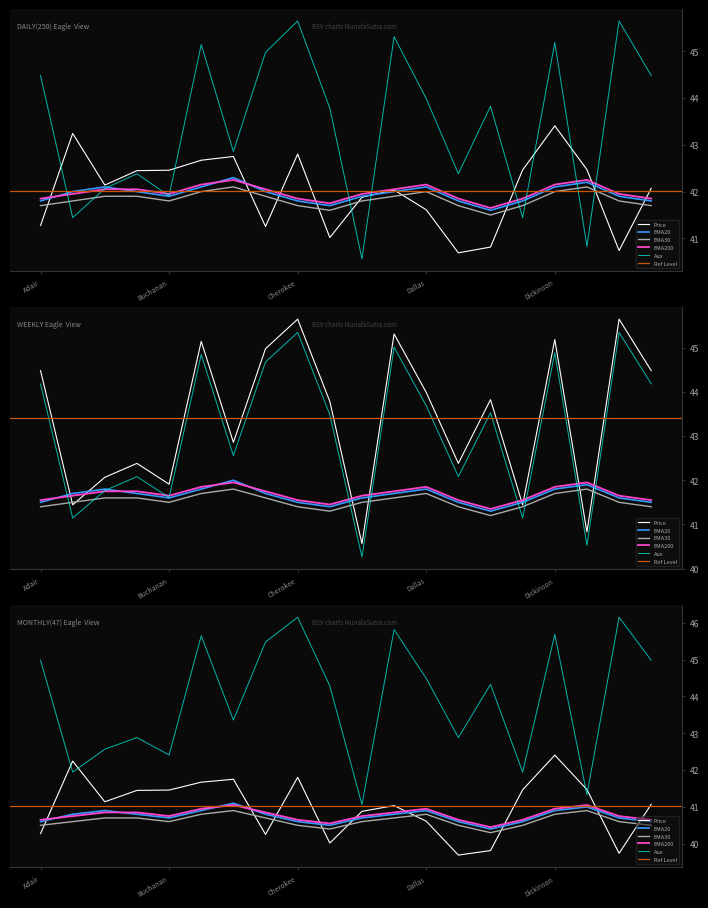

Where is the first local maximum for EMA20?

Benton